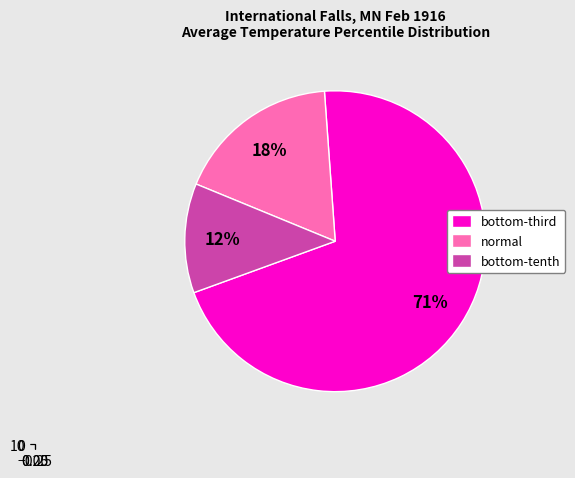

True or false: Period 48 accounts for 1% of the total.

False